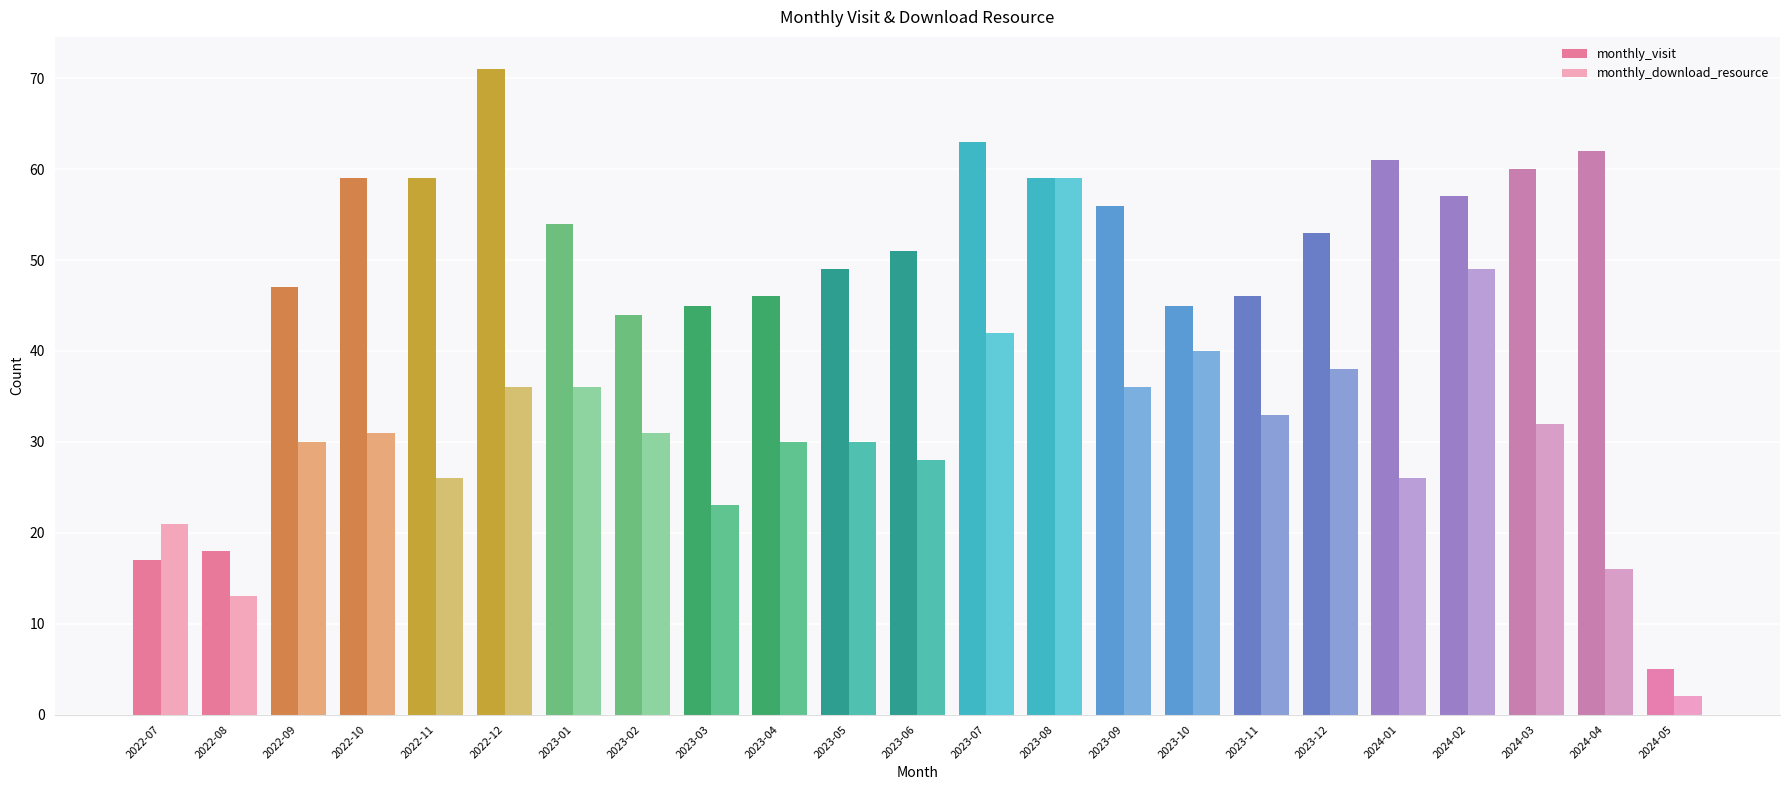

True or false: monthly_visit has a value of 53 at 2023-12.

True